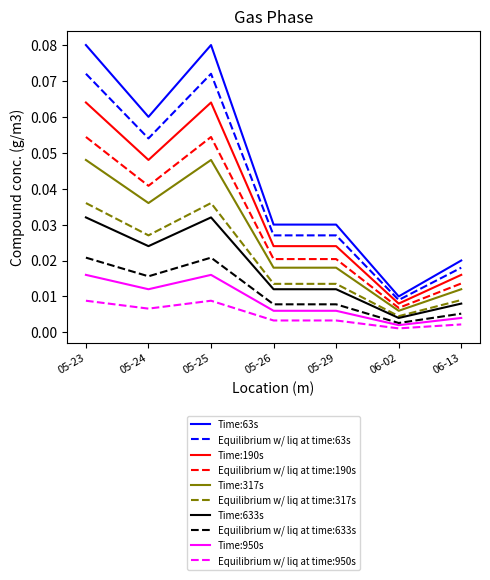

True or false: Time:190s has a value of 0.0 at 05-23.

False